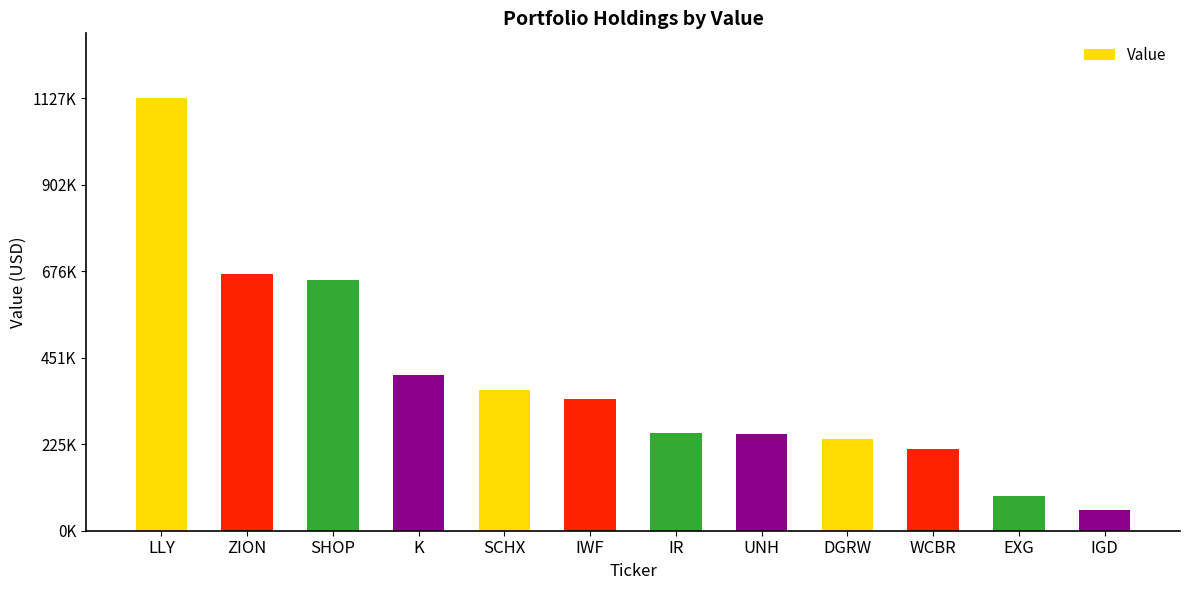

At which category does the chart reach its minimum across all series?

IGD